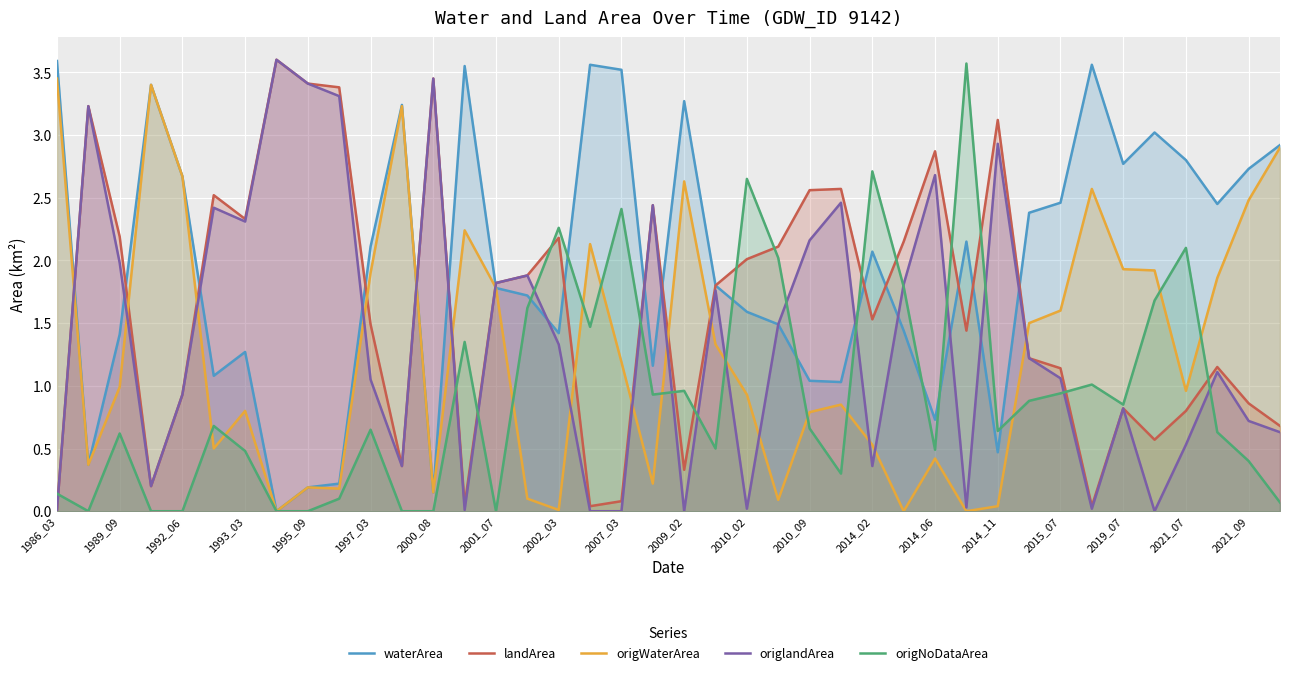

The origNoDataArea series shows 0.4 at 2021_09. True or false?

True